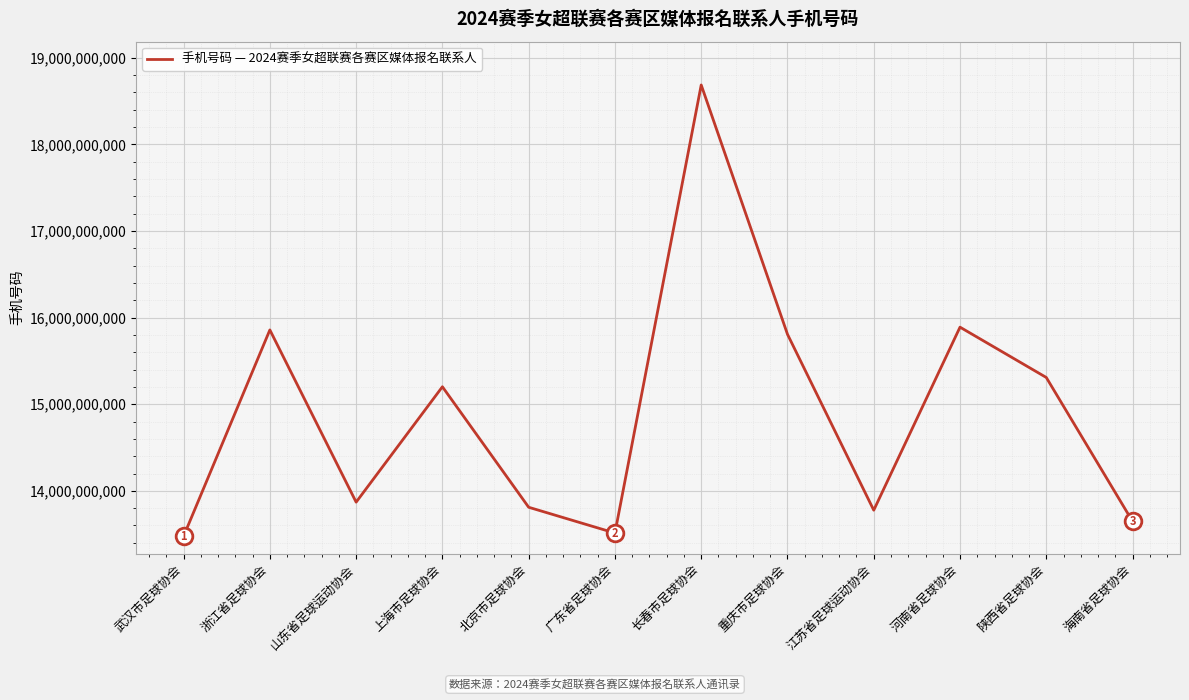

What is the sum of the values at 陕西省足球协会 and 北京市足球协会?

29119616410